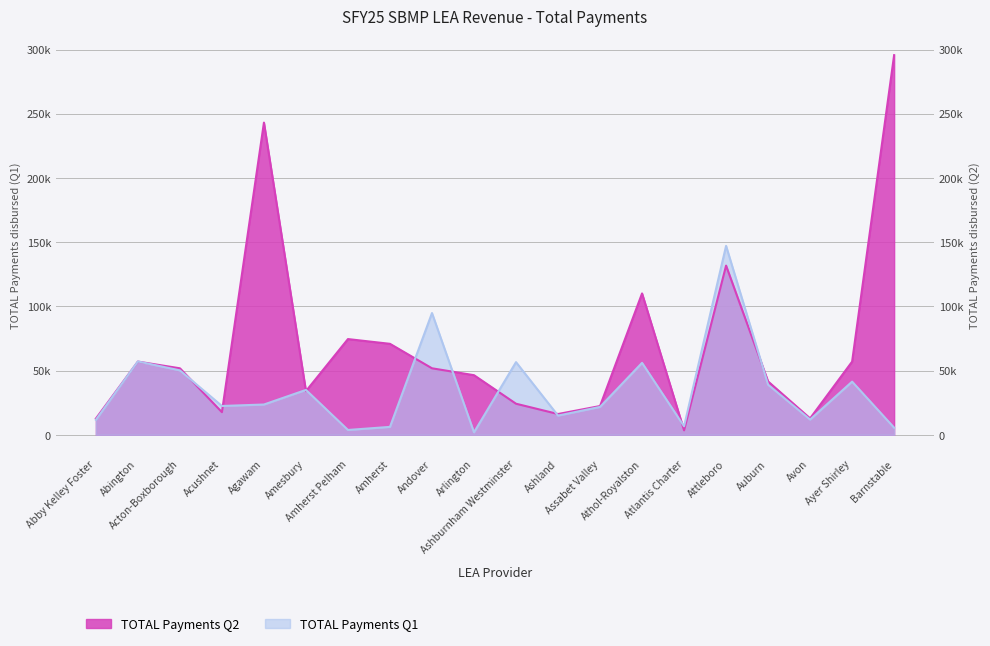

The value of TOTAL Payments Q1 at Abington is 57103. True or false?

True